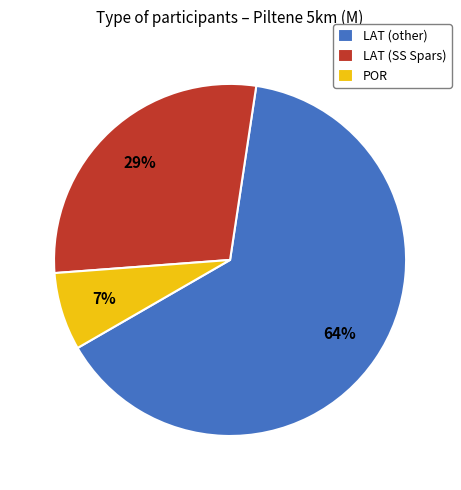

Between LAT (SS Spars) and LAT (other), which is larger?

LAT (other)